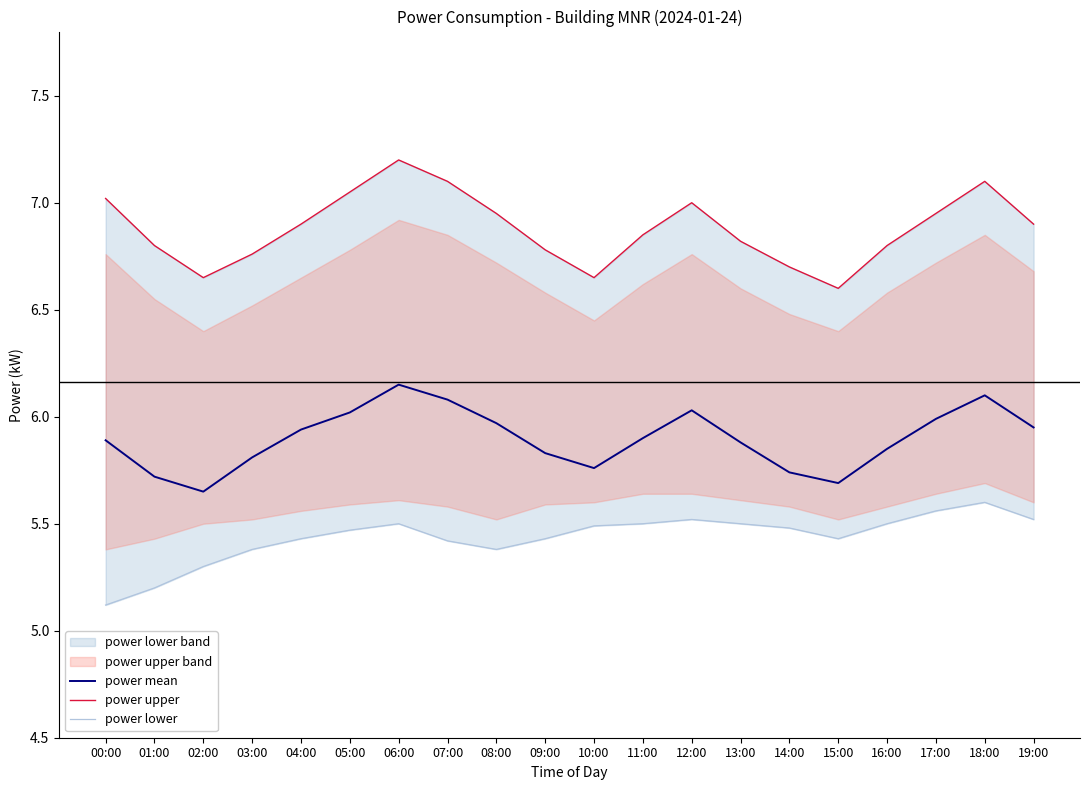

What is the label of the 6th point from the right?

14:00